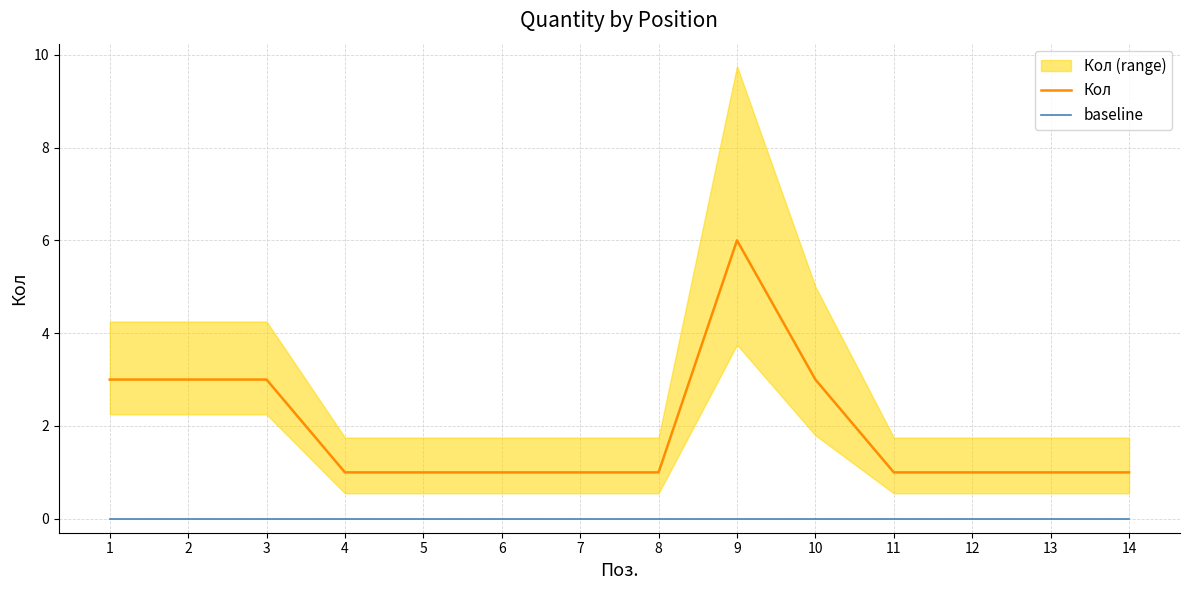

Reading left to right, list all the values displayed in this chart.

Кол: 3	3	3	1	1	1	1	1	6	3	1	1	1	1
baseline: 0	0	0	0	0	0	0	0	0	0	0	0	0	0